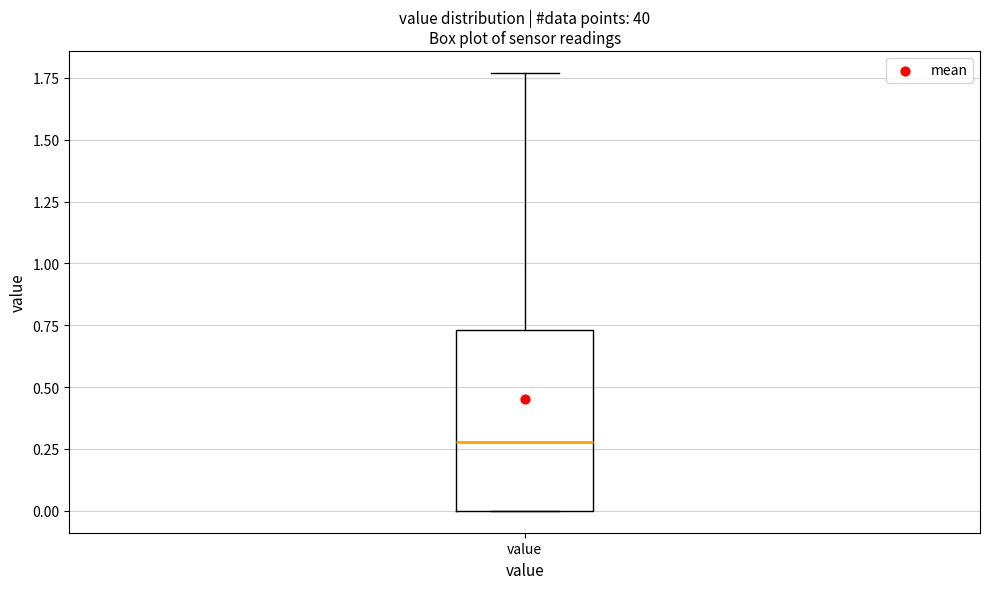

Transcribe this box plot: give where the median line is, the range the box spans, and where the two whiskers end, as read against the y-axis. The values are not printed on the chart, so give them approximately, as read against the axis.

median 0.30, box 0.00 to 0.75, whiskers 0.00 to 1.75